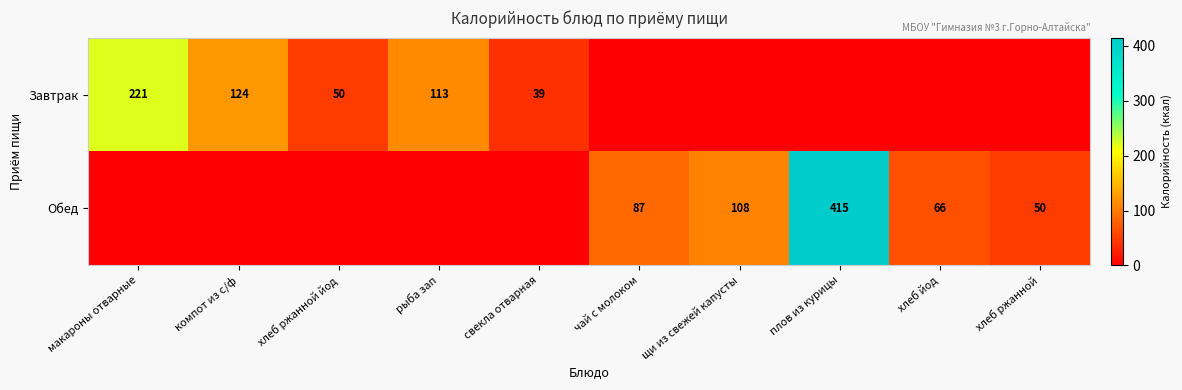

What is the difference between the Обед values at хлеб йод and щи из свежей капусты?

42